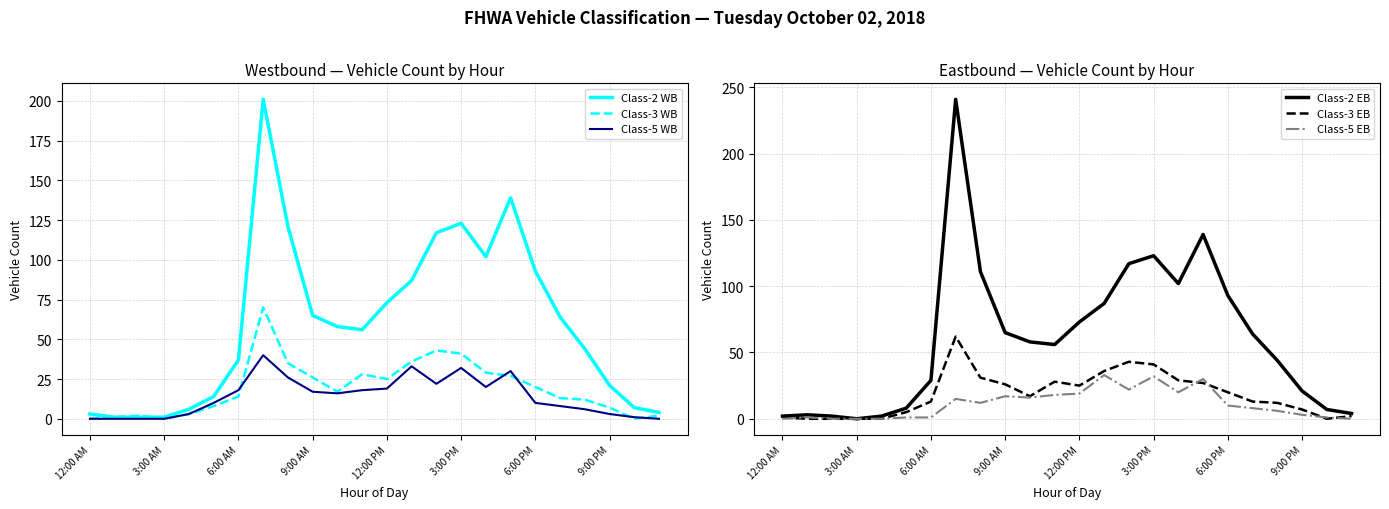

What position from the left is 22?

23